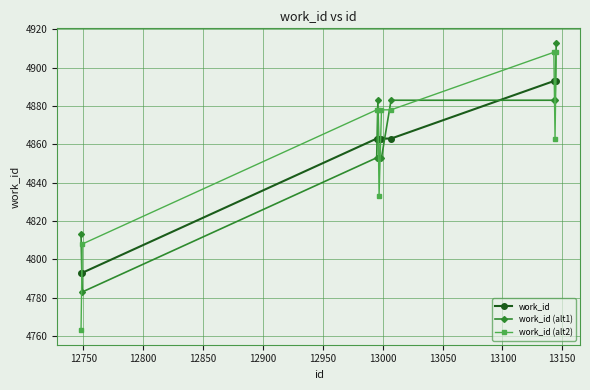

Does the chart display data point markers on the line(s)?

Yes